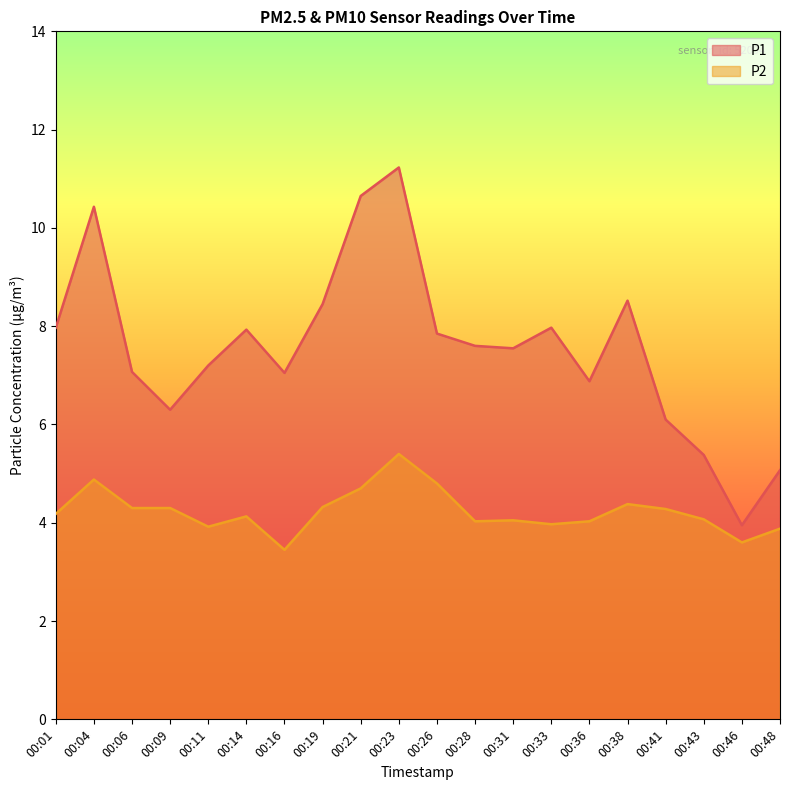

At which category is the sum across all series the highest?

00:23